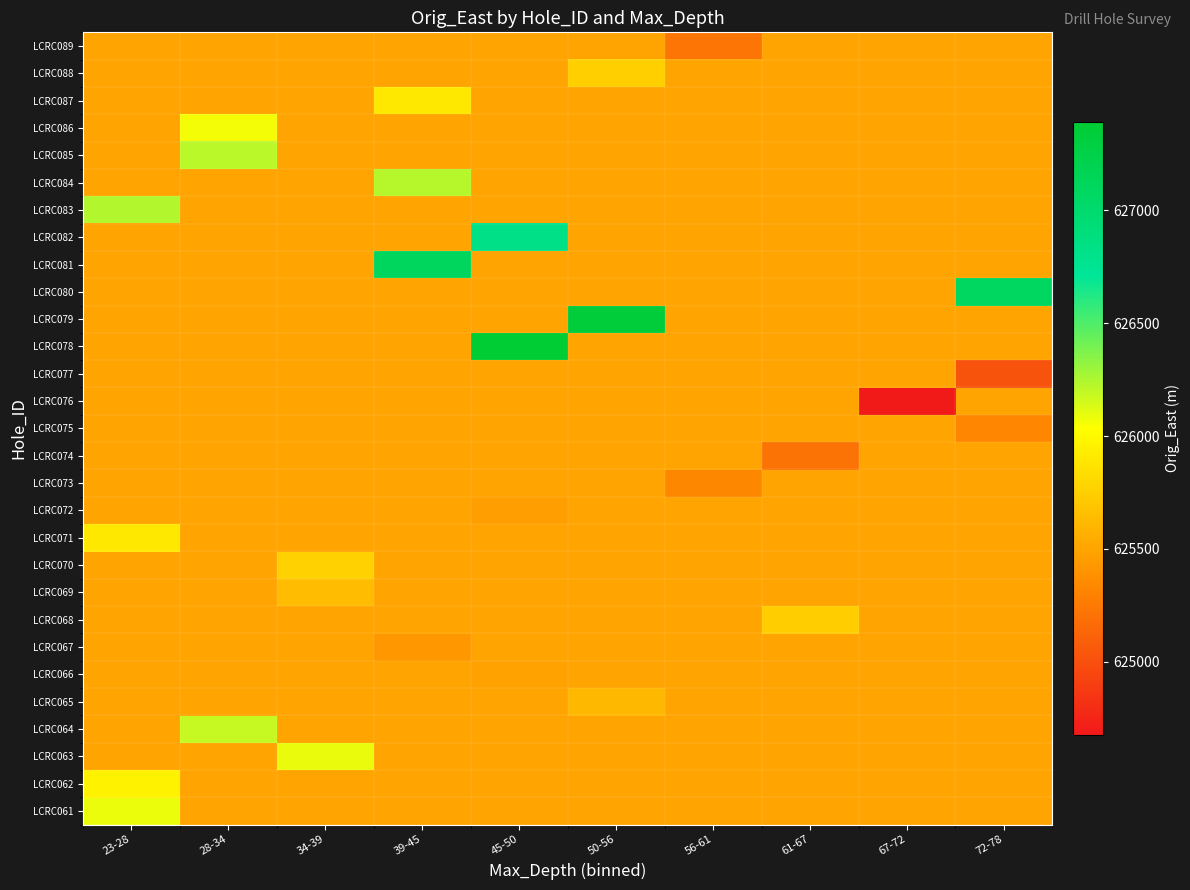

What is the maximum value shown in the chart?

627391.0